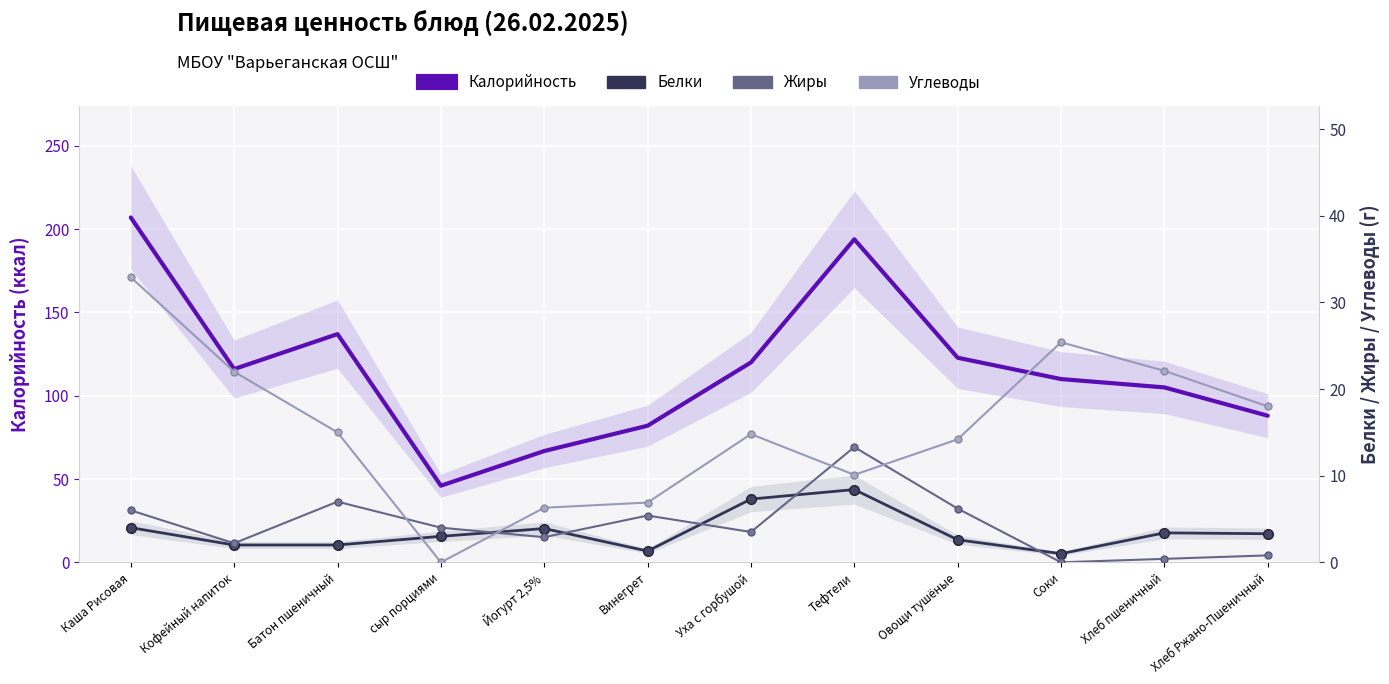

The value of Белки at Батон пшеничный is 1.2. True or false?

False